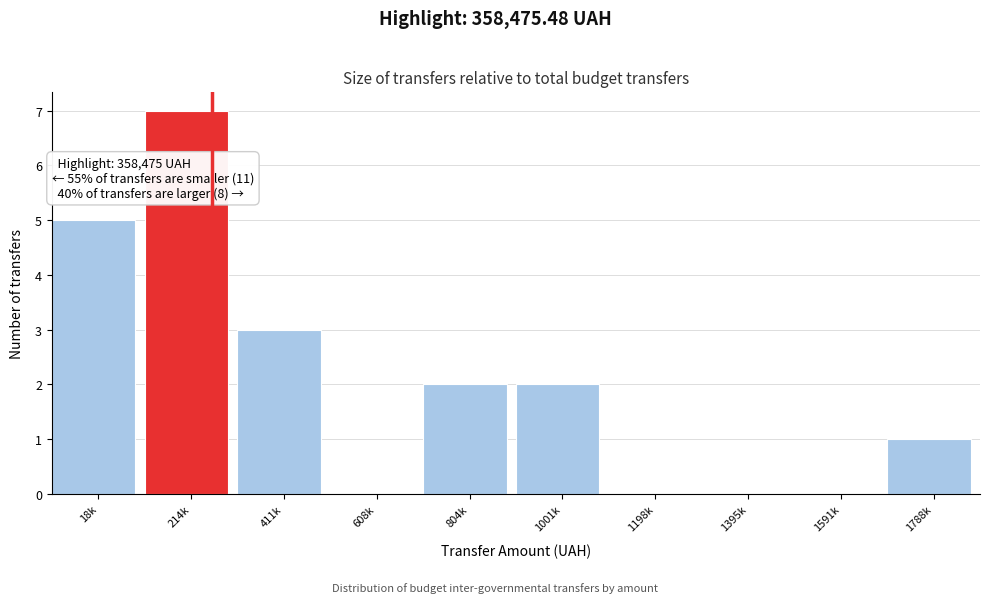

Reading right to left, list all the values displayed in this chart.

1788k=1	1591k=0	1395k=0	1198k=0	1001k=2	804k=2	608k=0	411k=3	214k=7	18k=5